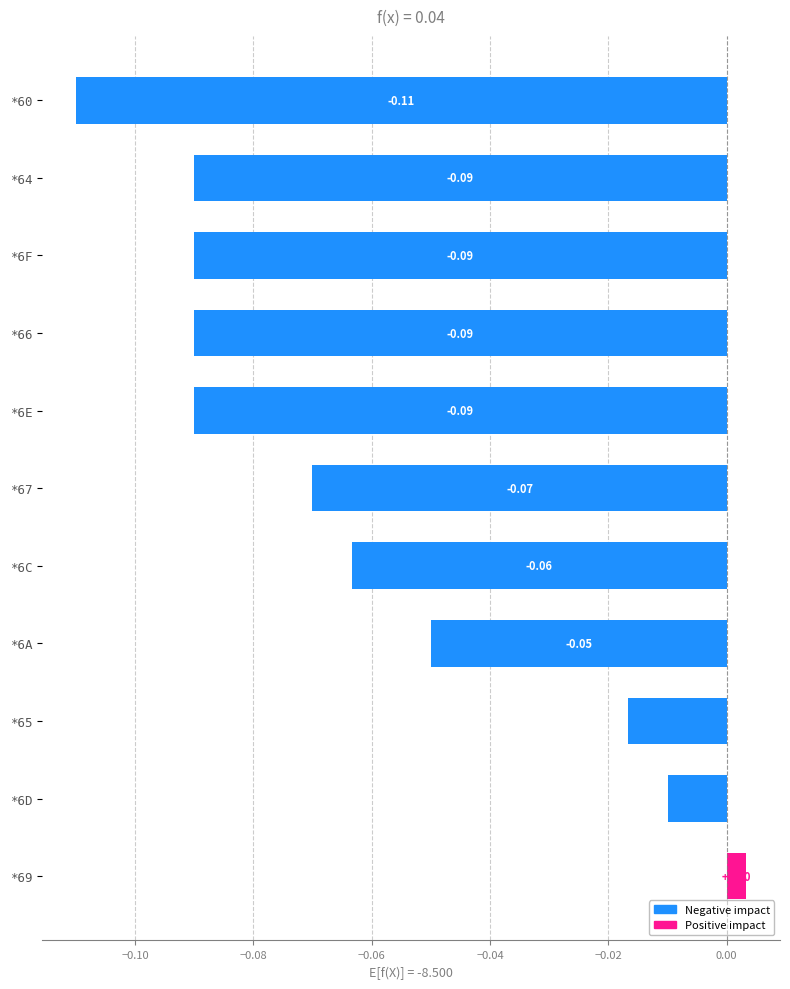

Between *6E and *60, which is larger?

*6E